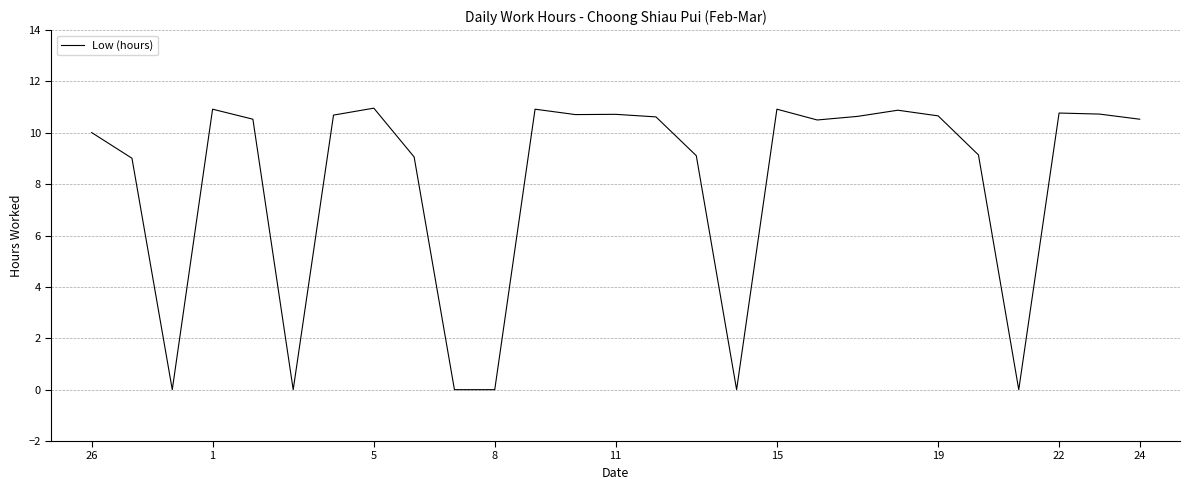

What is the greatest value displayed?

11.0